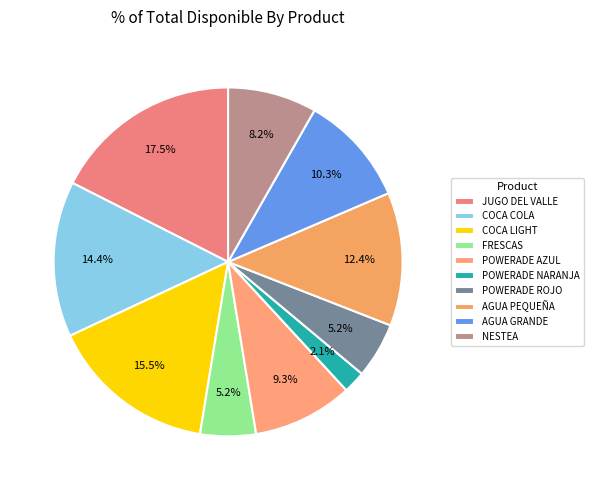

Is JUGO DEL VALLE the majority of the pie?

No